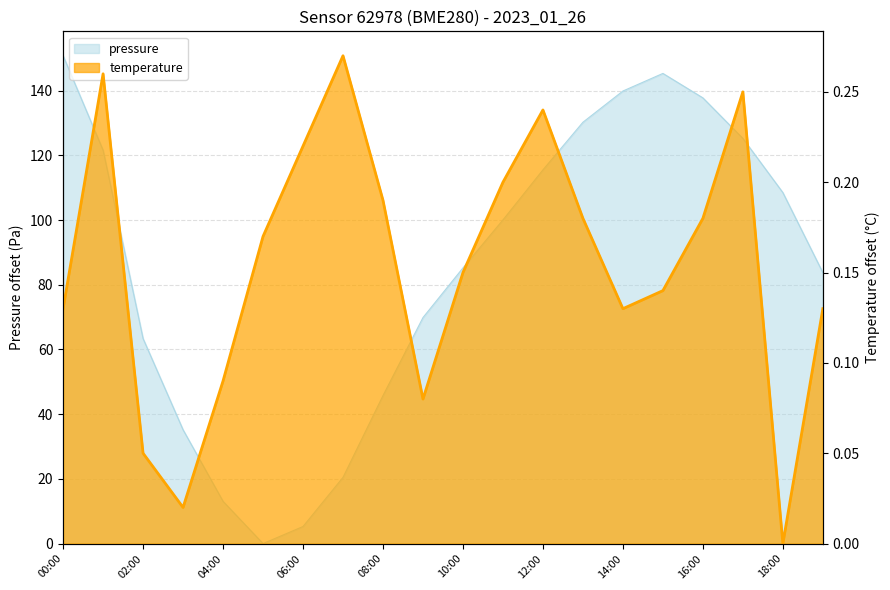

Rank the series at 07:00 from lowest to highest value.

temperature, pressure